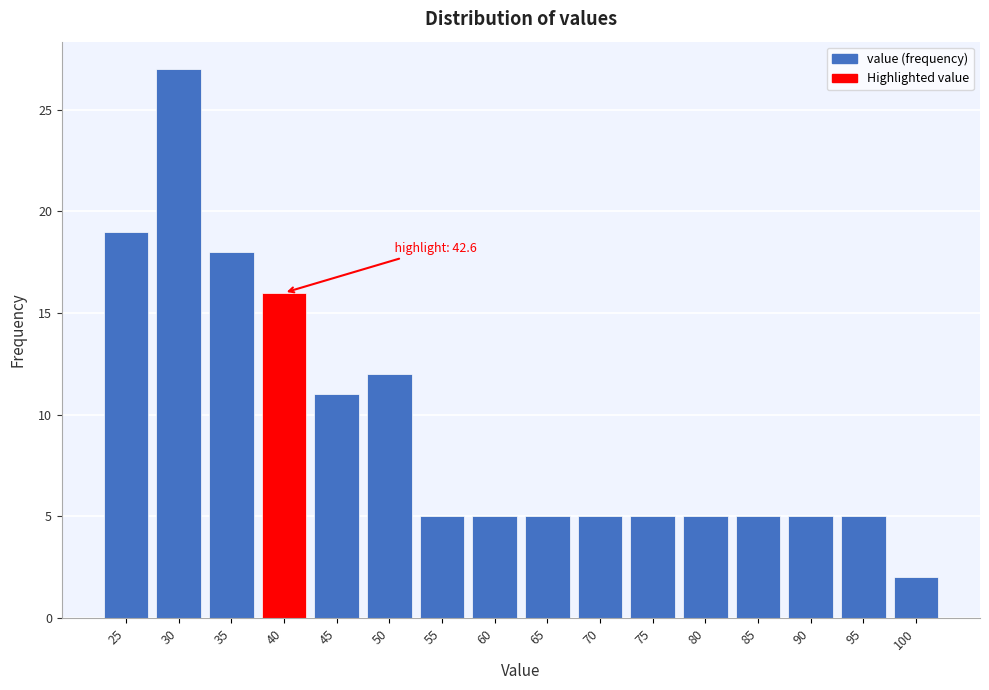

Reading left to right, extract all data points from this chart.

19	27	18	16	11	12	5	5	5	5	5	5	5	5	5	2